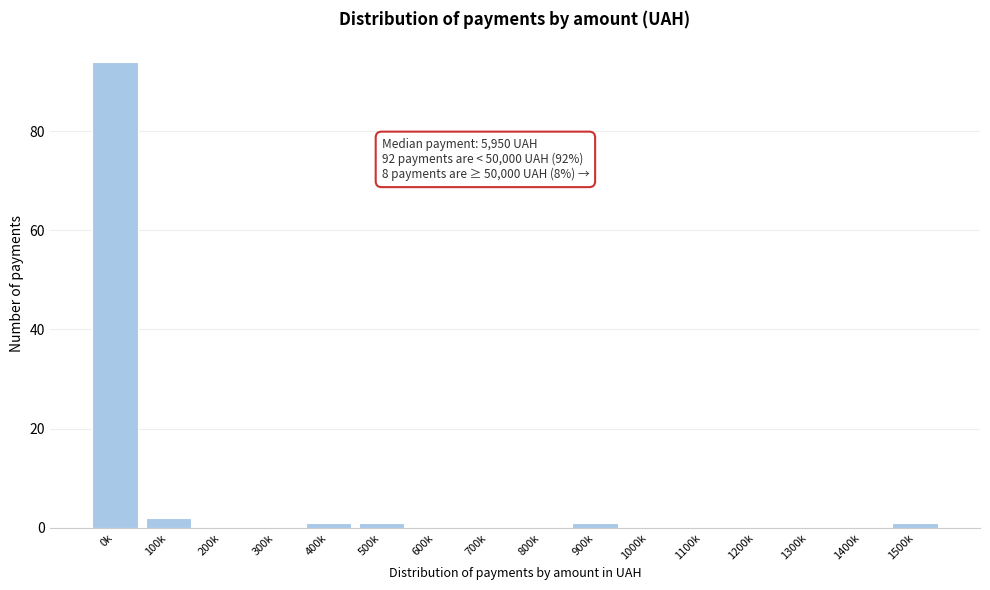

Reading left to right, transcribe all the data shown in this chart.

0k=94	100k=2	200k=0	300k=0	400k=1	500k=1	600k=0	700k=0	800k=0	900k=1	1000k=0	1100k=0	1200k=0	1300k=0	1400k=0	1500k=1